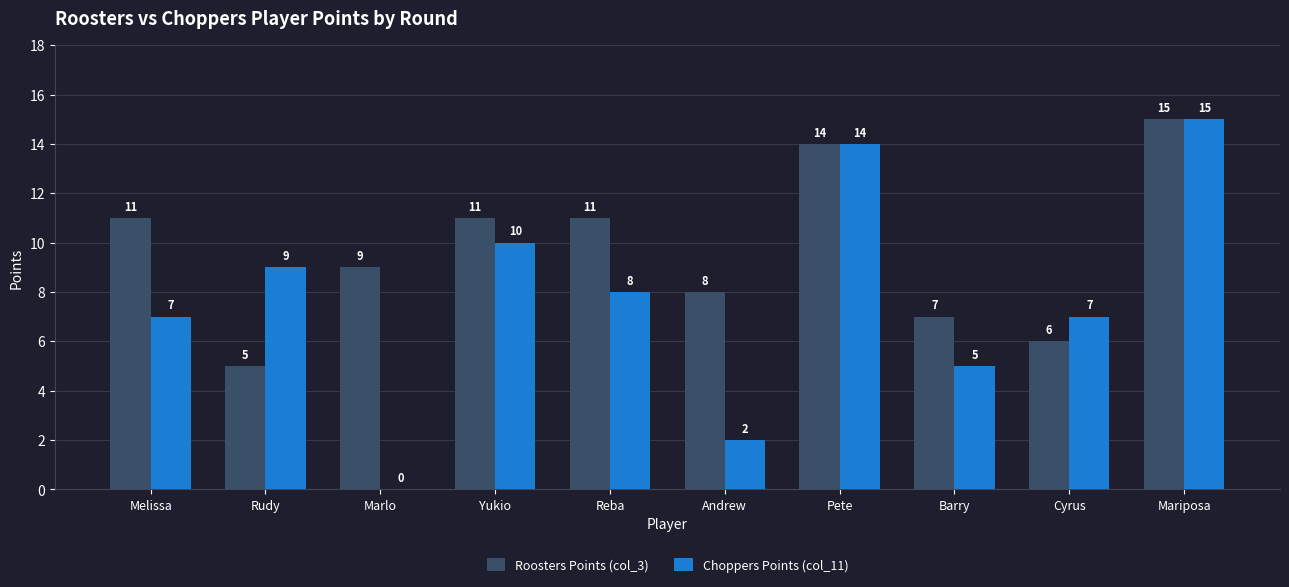

Reading left to right, extract all data points from this chart.

Roosters Points (col_3): Melissa=11	Rudy=5	Marlo=9	Yukio=11	Reba=11	Andrew=8	Pete=14	Barry=7	Cyrus=6	Mariposa=15
Choppers Points (col_11): Melissa=7	Rudy=9	Marlo=0	Yukio=10	Reba=8	Andrew=2	Pete=14	Barry=5	Cyrus=7	Mariposa=15